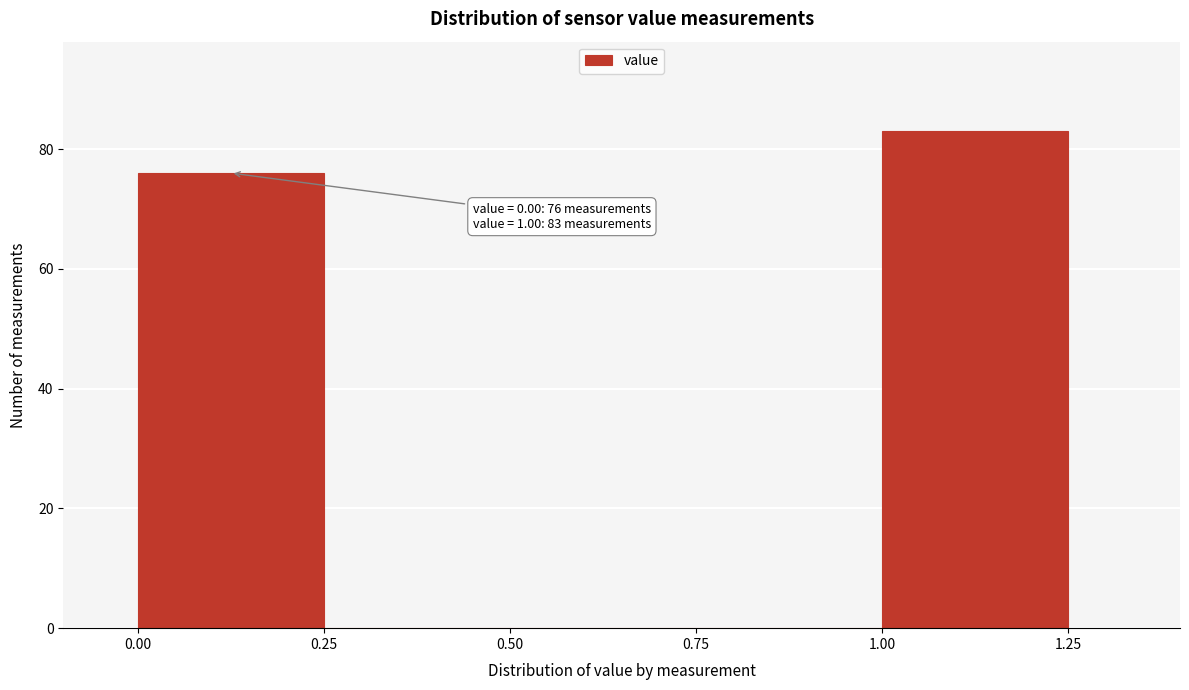

Over which range of the x-axis is the bar tallest?

1.00 to 1.25